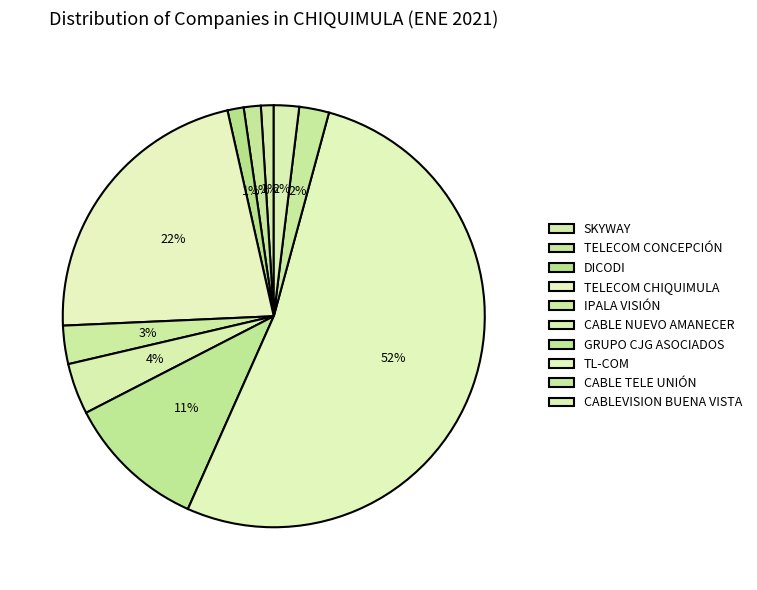

How many slices are in this pie chart?

10